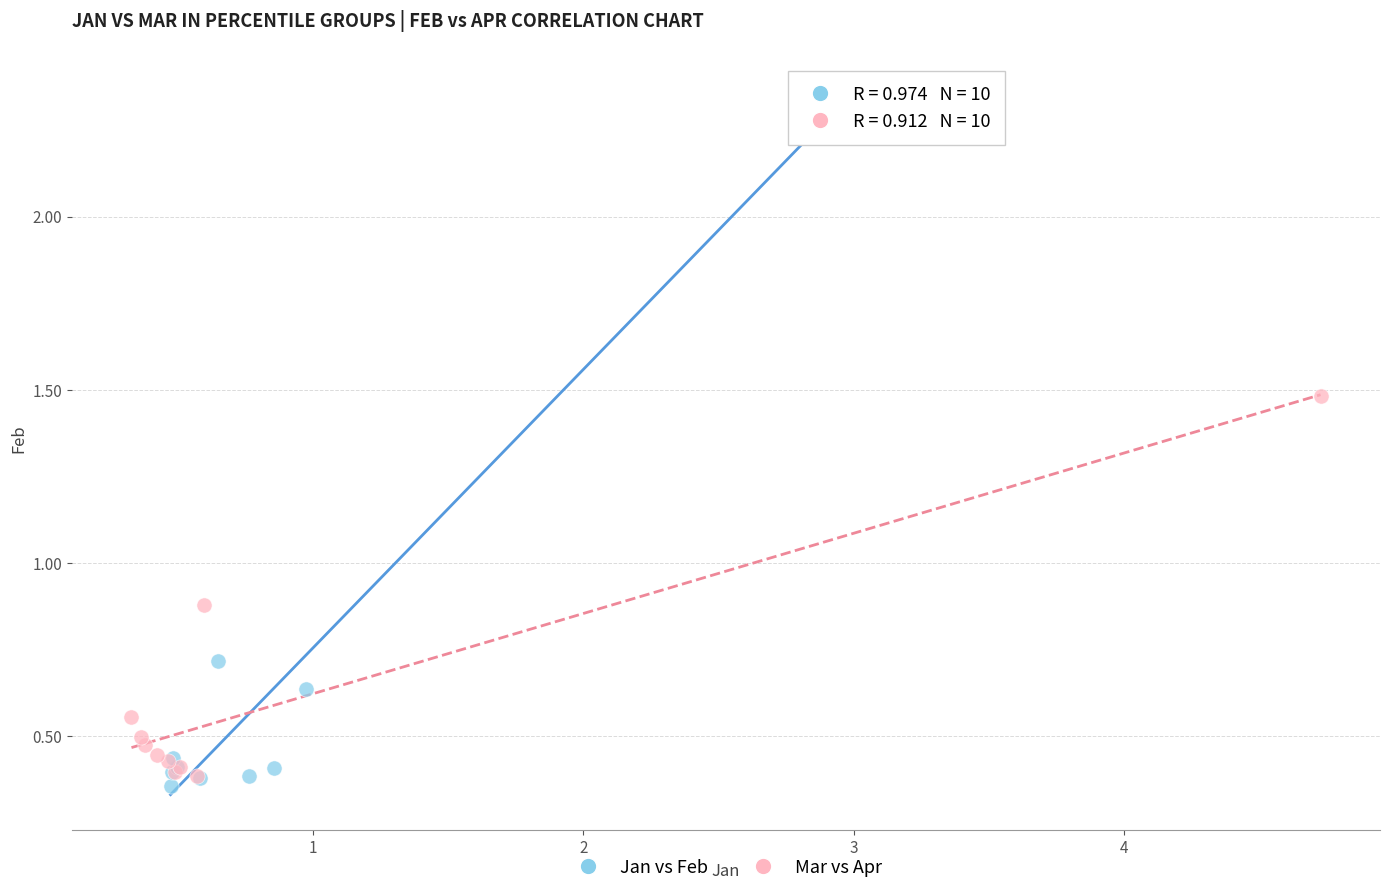

What are all the series names shown in the legend?

Jan vs Feb, Mar vs Apr